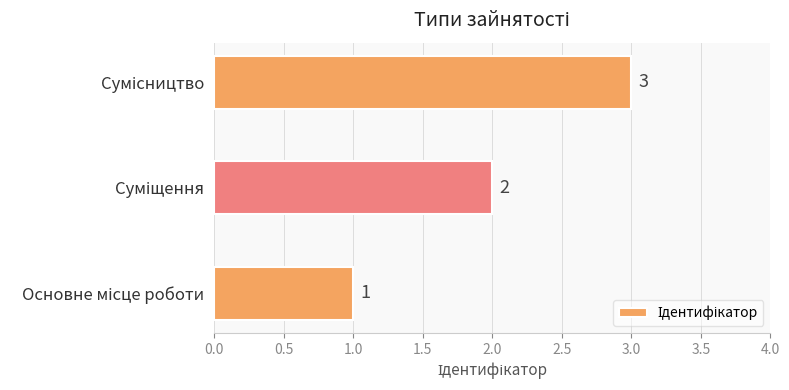

Count the values in the range 1 to 3.

3